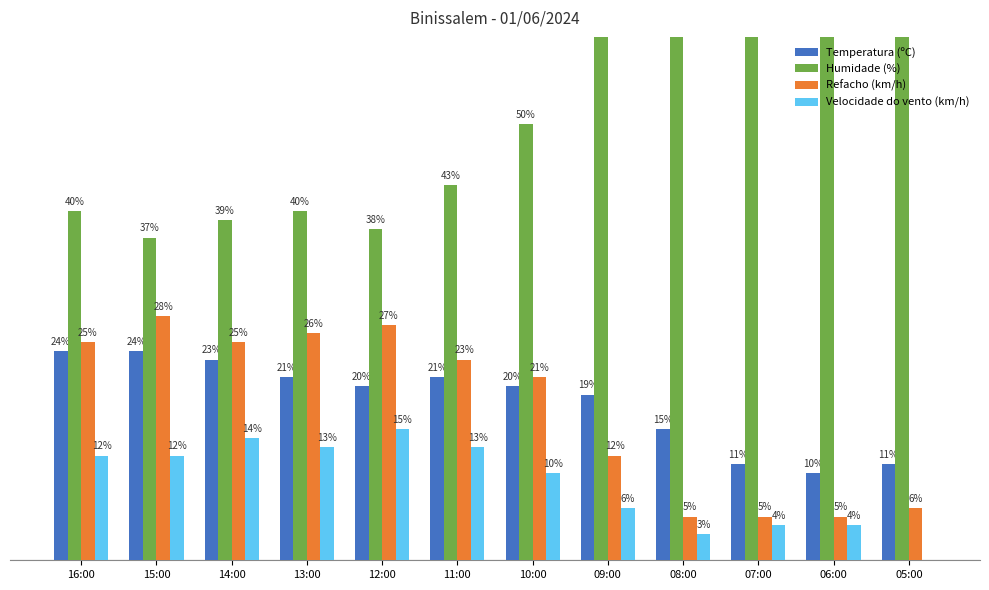

Is the value of Velocidade do vento (km/h) at 06:00 greater than the value of Temperatura (ºC) at 14:00?

No